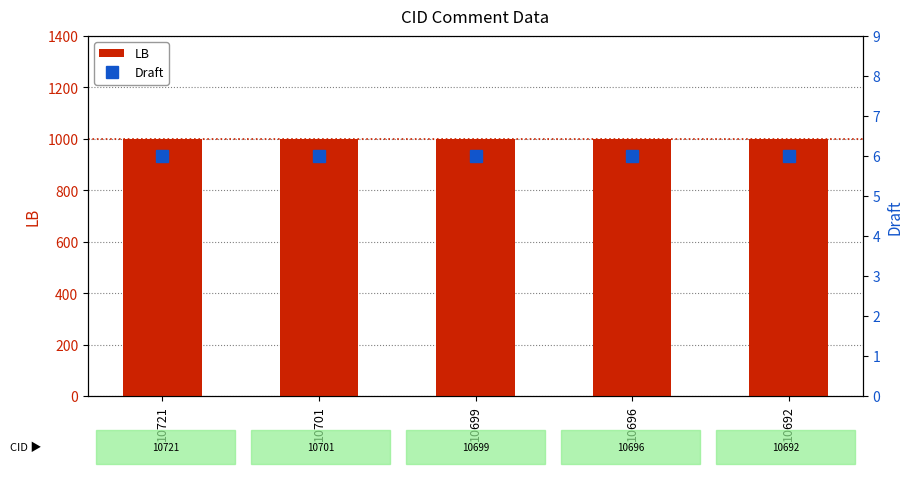

What is the average value of the LB series?

1000